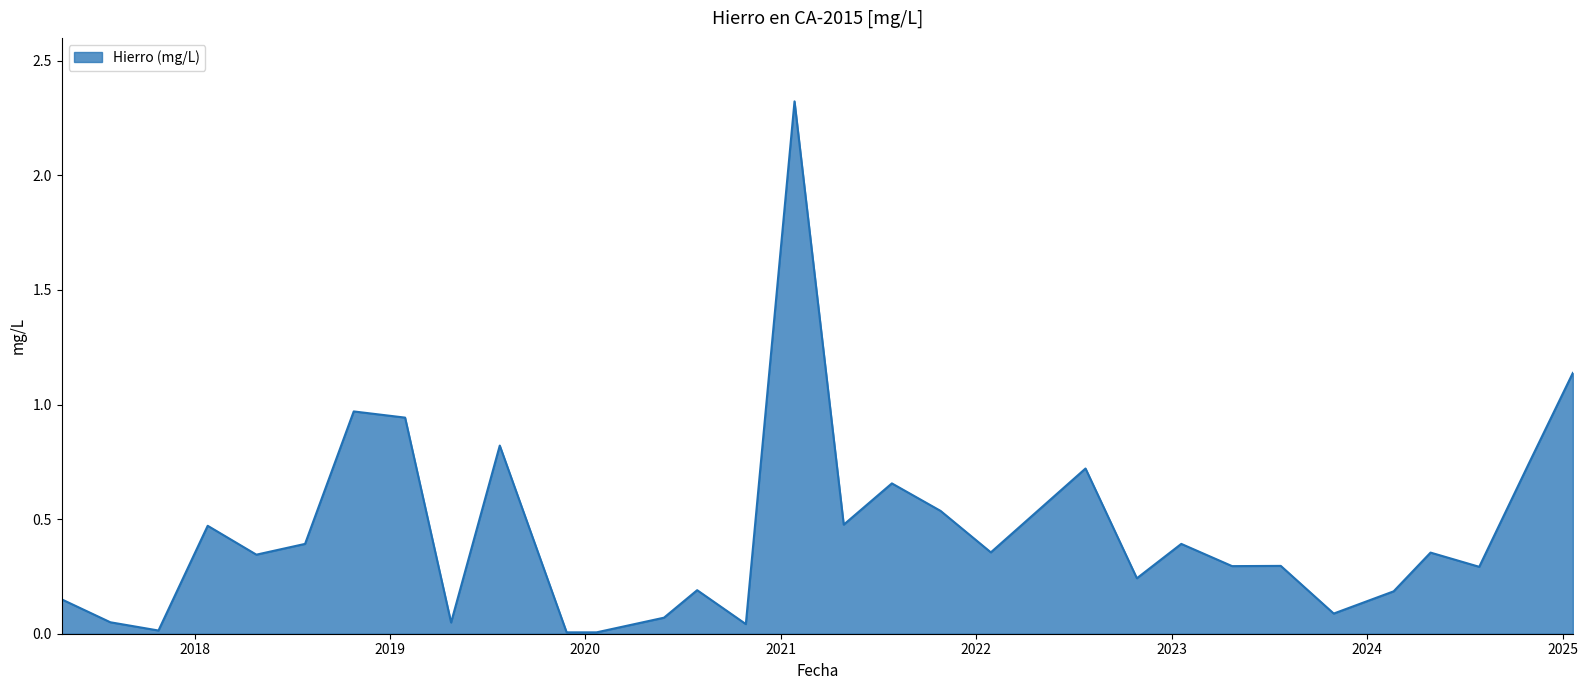

What is the difference between the maximum and minimum values?

2.3